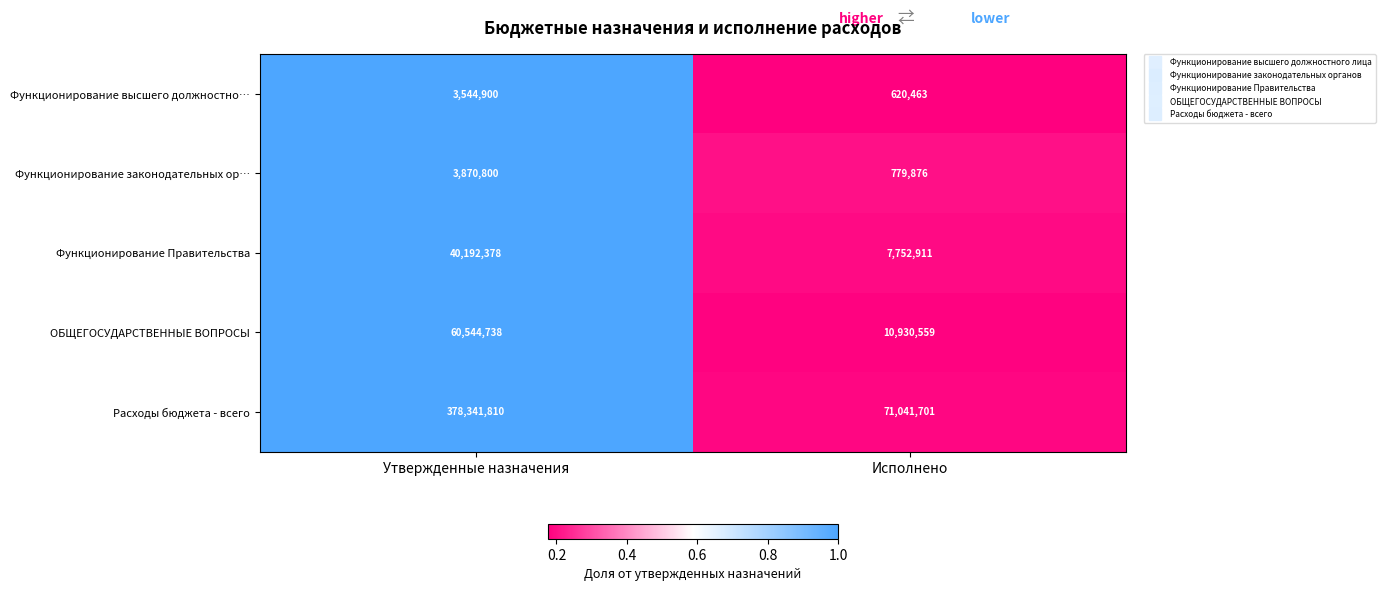

Reading left to right, what are all the values shown in this chart?

Функционирование высшего должностно…: Утвержденные назначения=3544900	Исполнено=620463
Функционирование законодательных ор…: Утвержденные назначения=3870800	Исполнено=779876
Функционирование Правительства: Утвержденные назначения=40192378	Исполнено=7752911
ОБЩЕГОСУДАРСТВЕННЫЕ ВОПРОСЫ: Утвержденные назначения=60544738	Исполнено=10930559
Расходы бюджета - всего: Утвержденные назначения=378341810	Исполнено=71041701